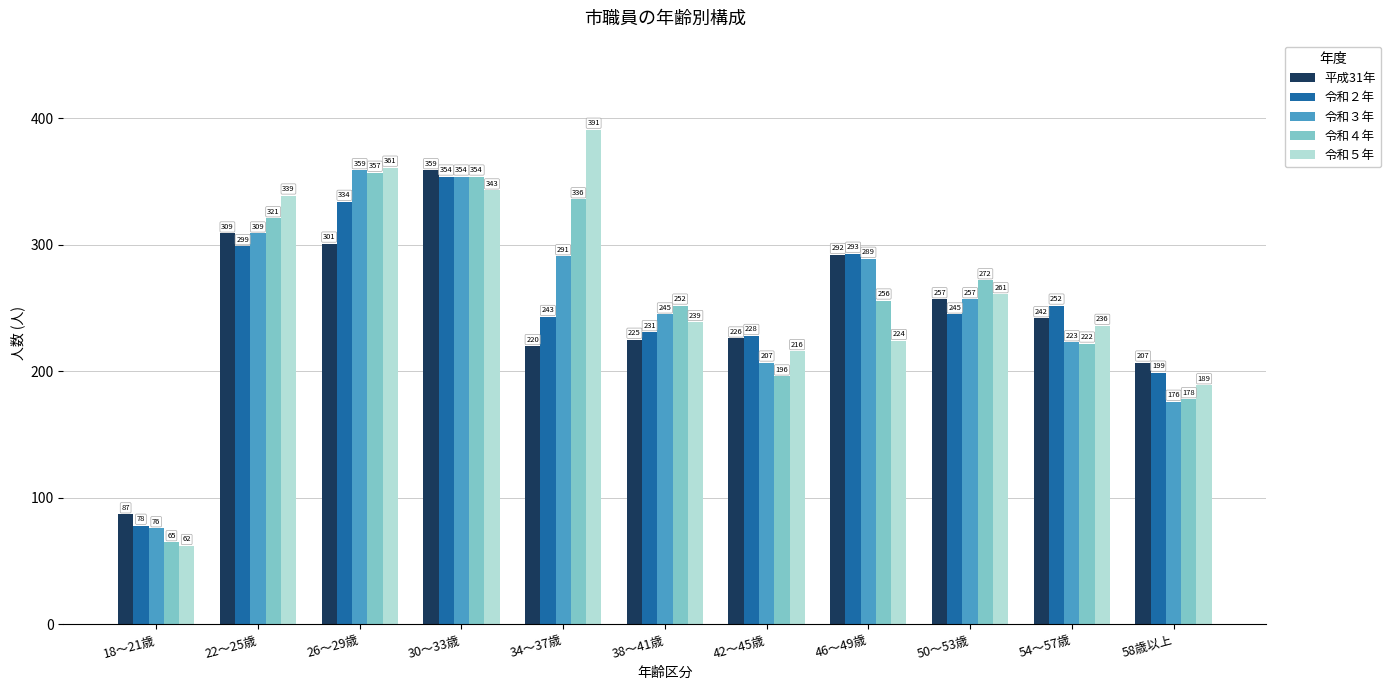

Which series has the widest spread of values?

令和５年